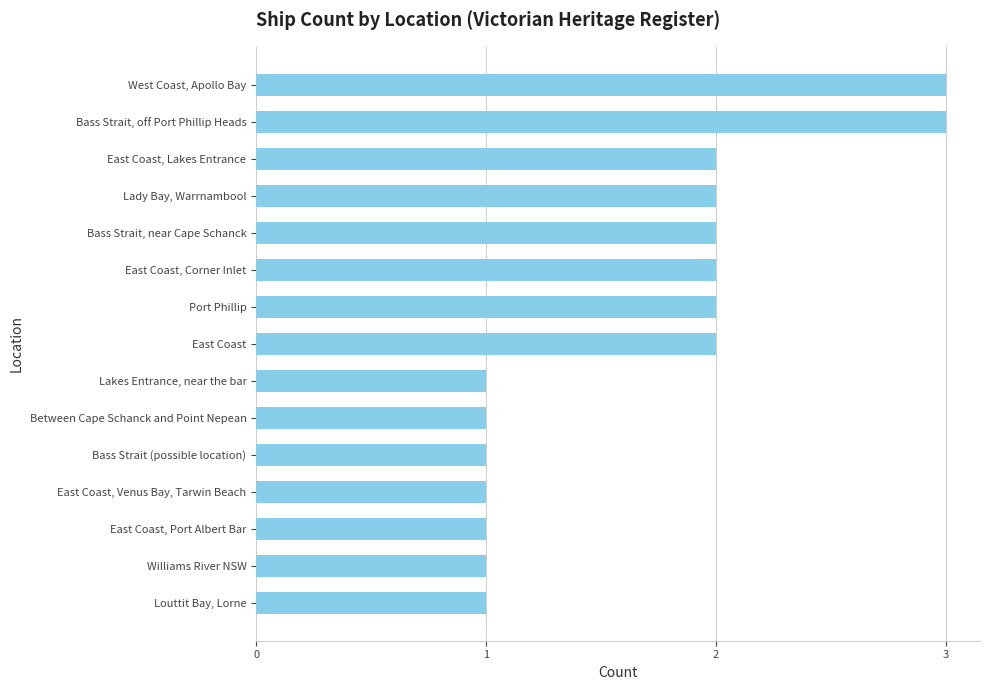

What is the greatest value displayed?

3